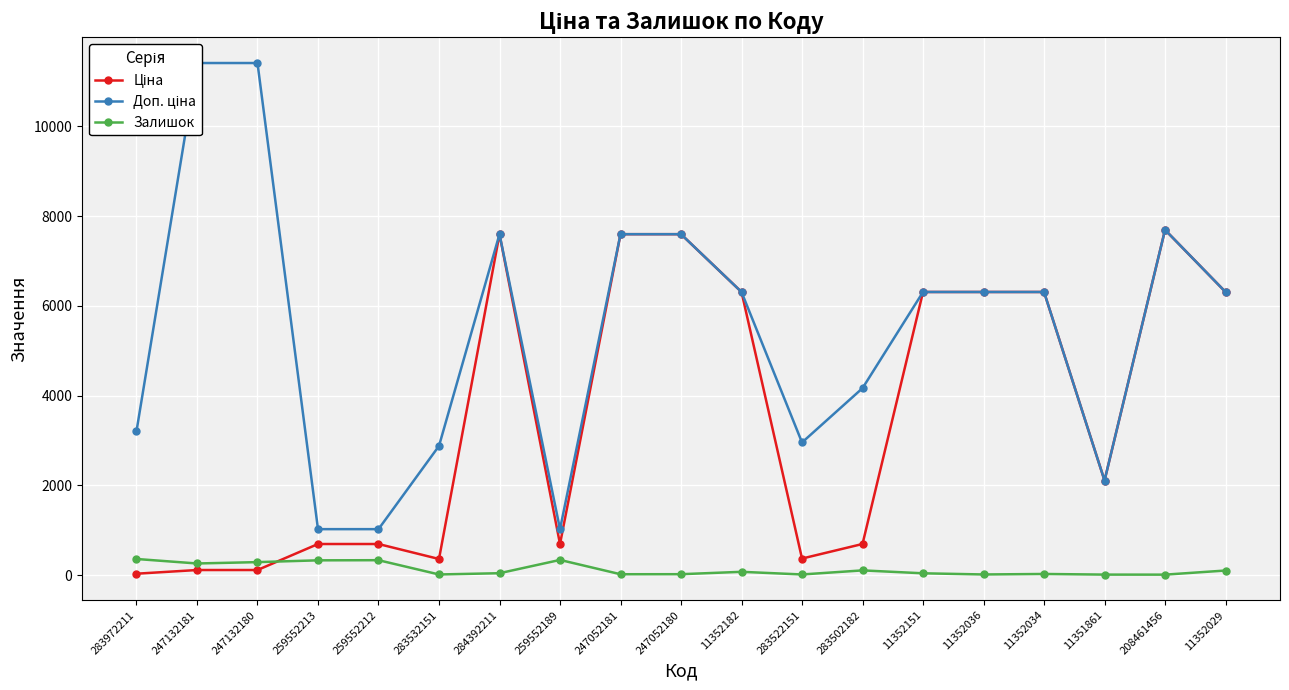

Rank the series by their average value, from lowest to highest.

Залишок, Ціна, Доп. ціна